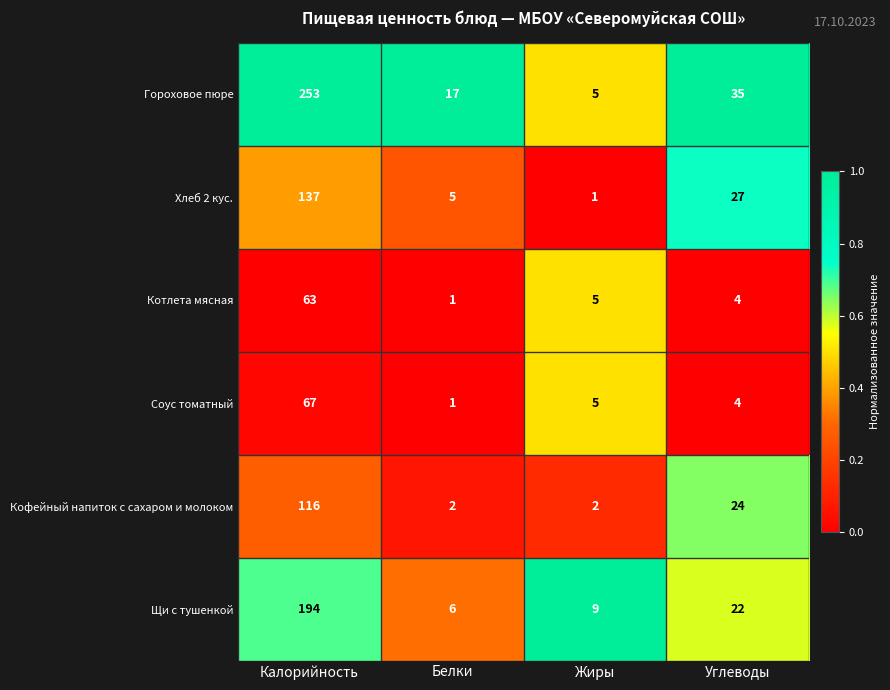

How many distinct data groups are displayed?

6